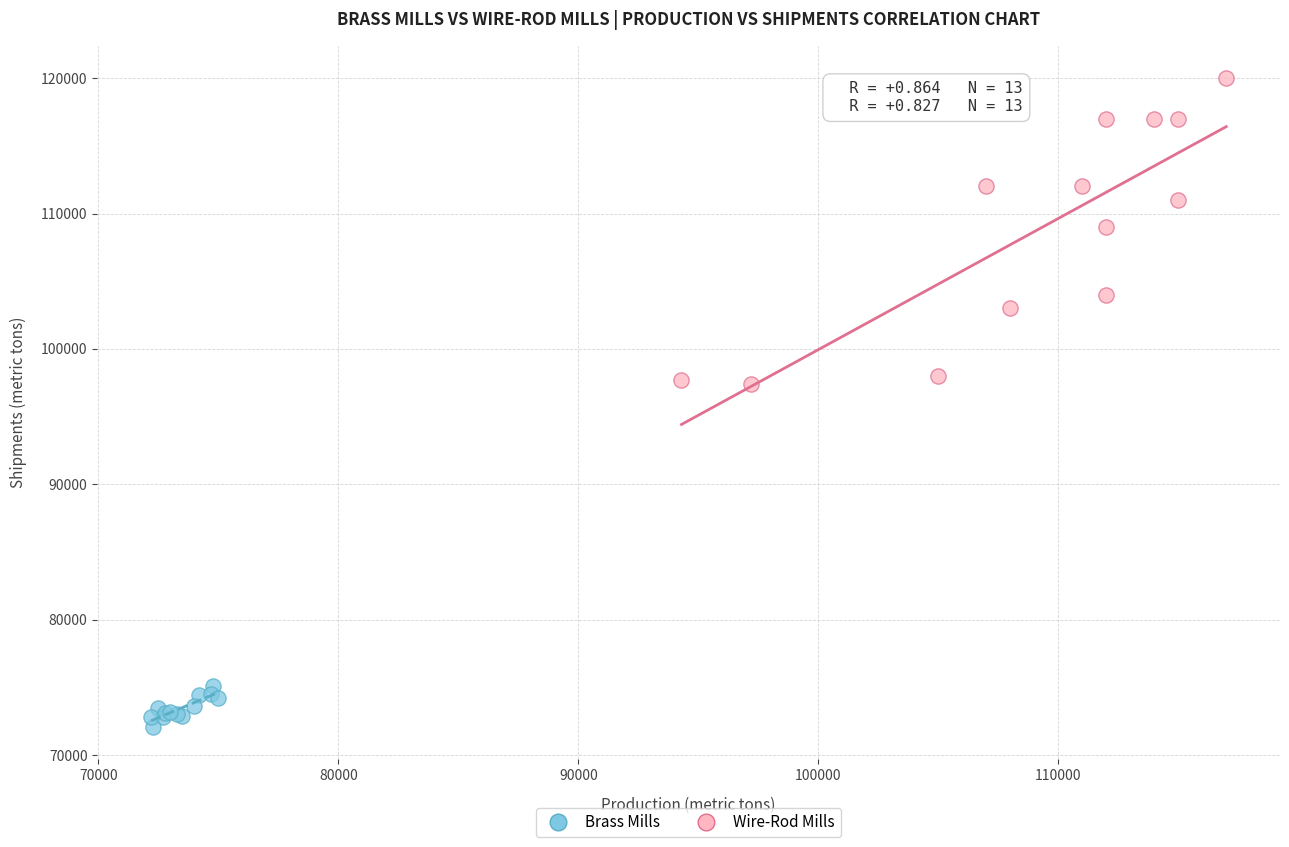

Which series has the widest spread of Y values?

Wire-Rod Mills